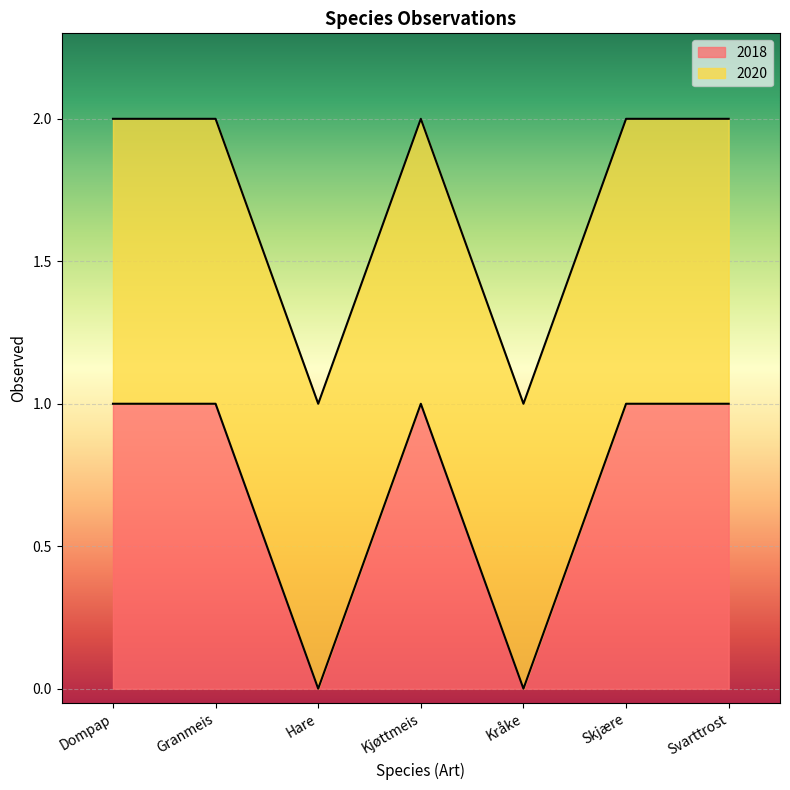

The value of 2018 at Dompap is 1. True or false?

True